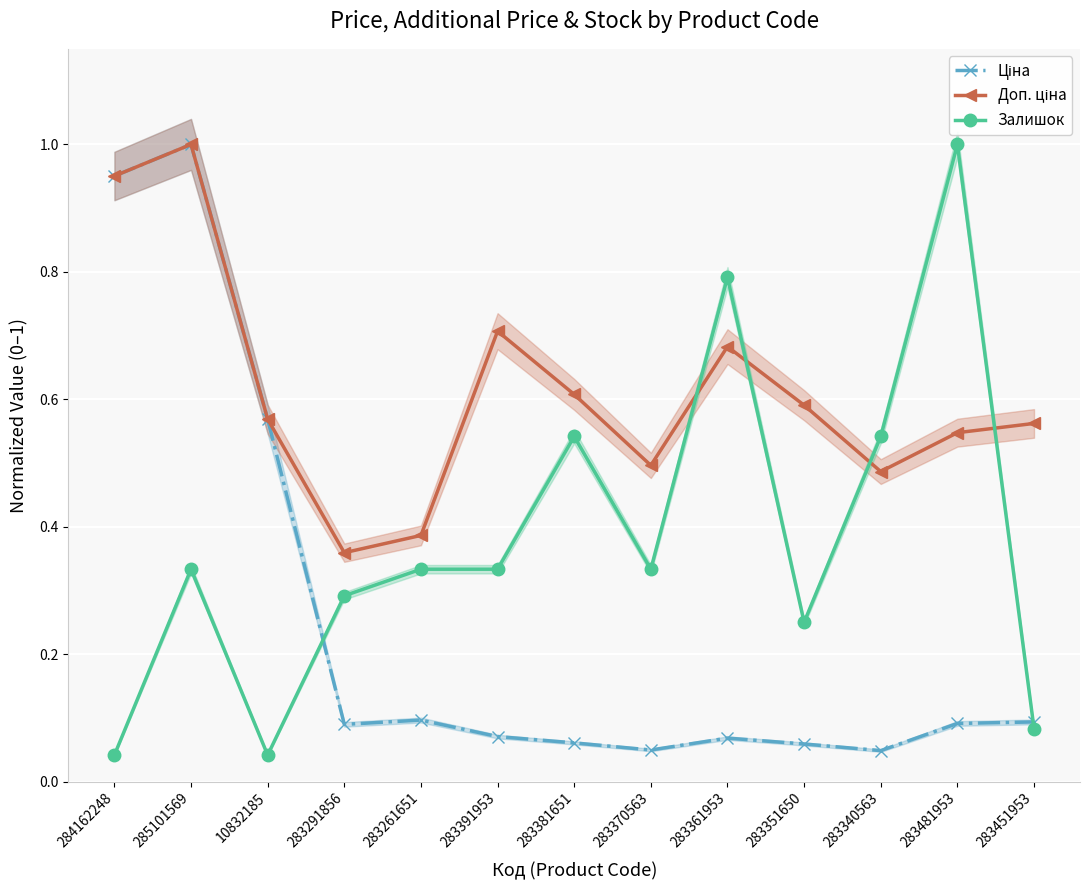

Which series has the widest spread of values?

Залишок